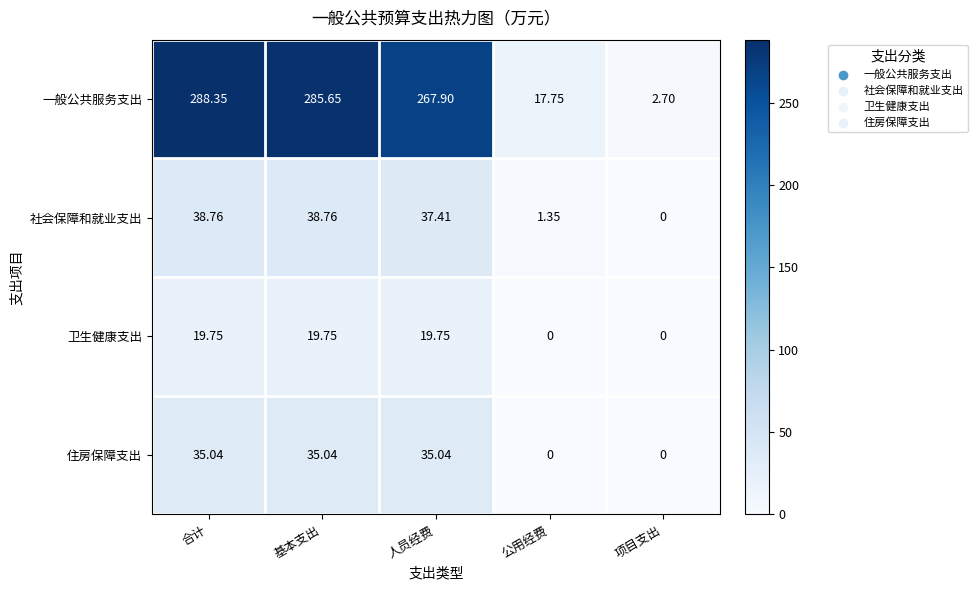

At which category is the sum across all series the highest?

合计